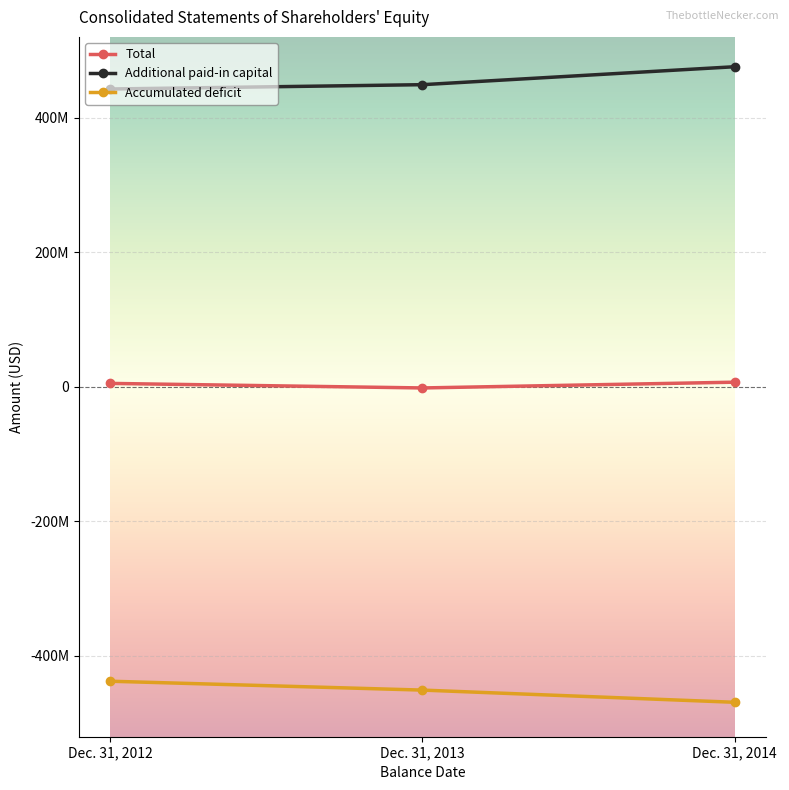

Rank the series by their maximum value, from highest to lowest.

Additional paid-in capital, Total, Accumulated deficit